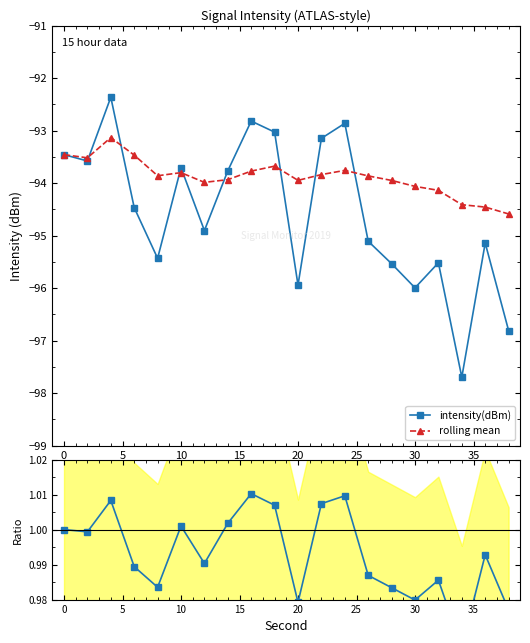

True or false: rolling mean has a value of -93.5 at 0.

True